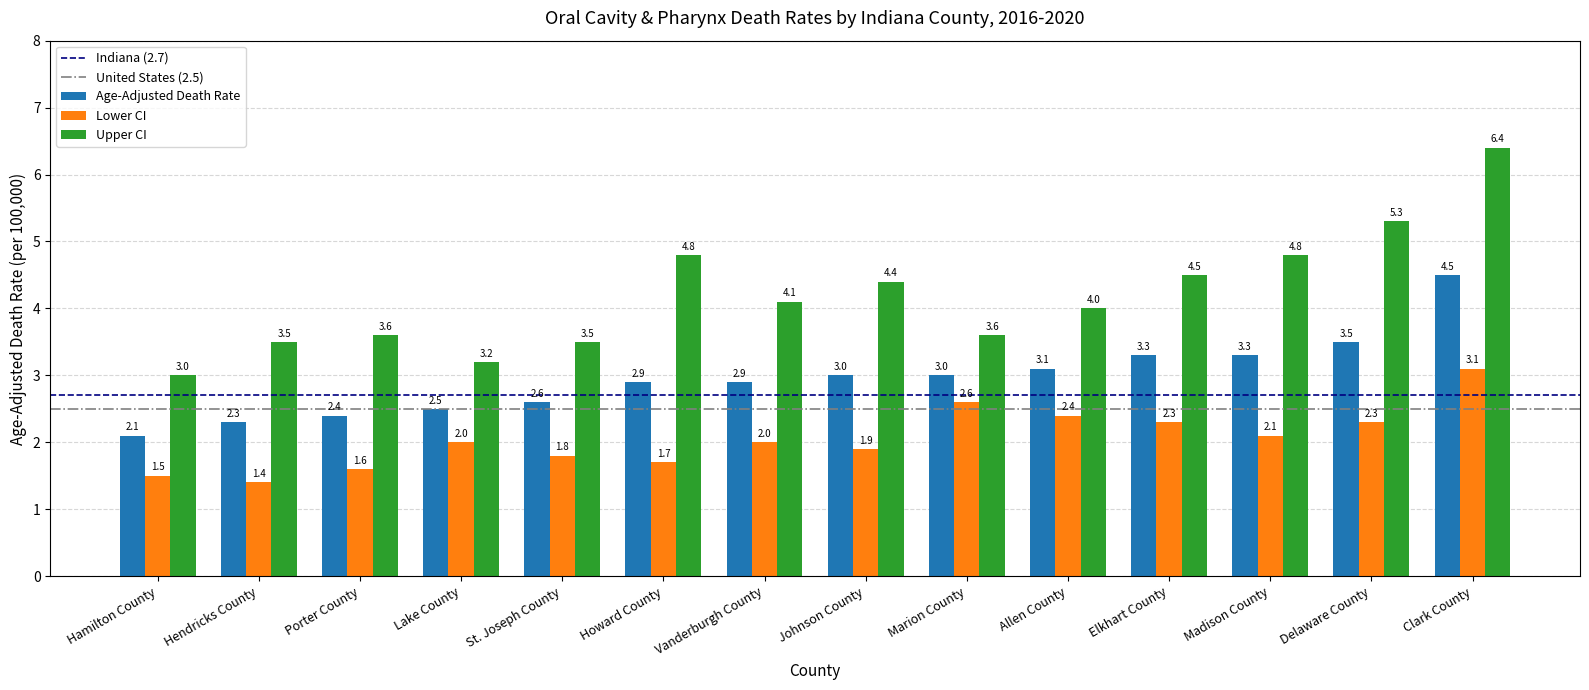

What is the label of the 7th bar from the left?

Vanderburgh County